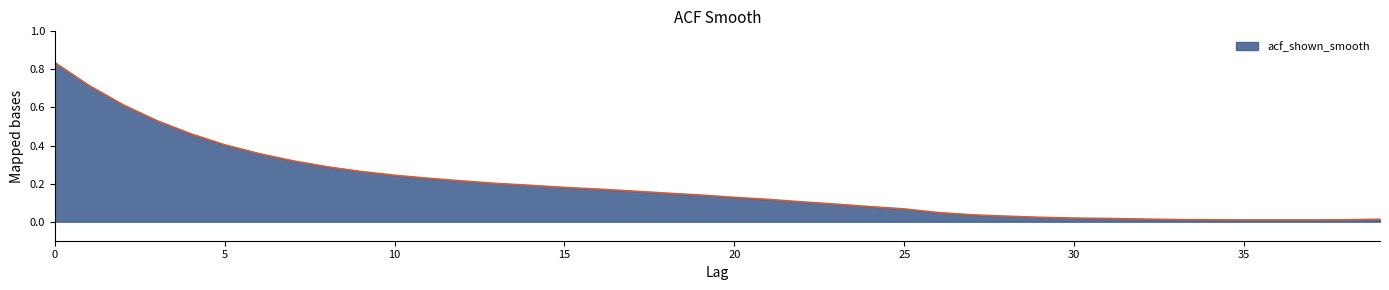

How many lines are shown in the chart?

1